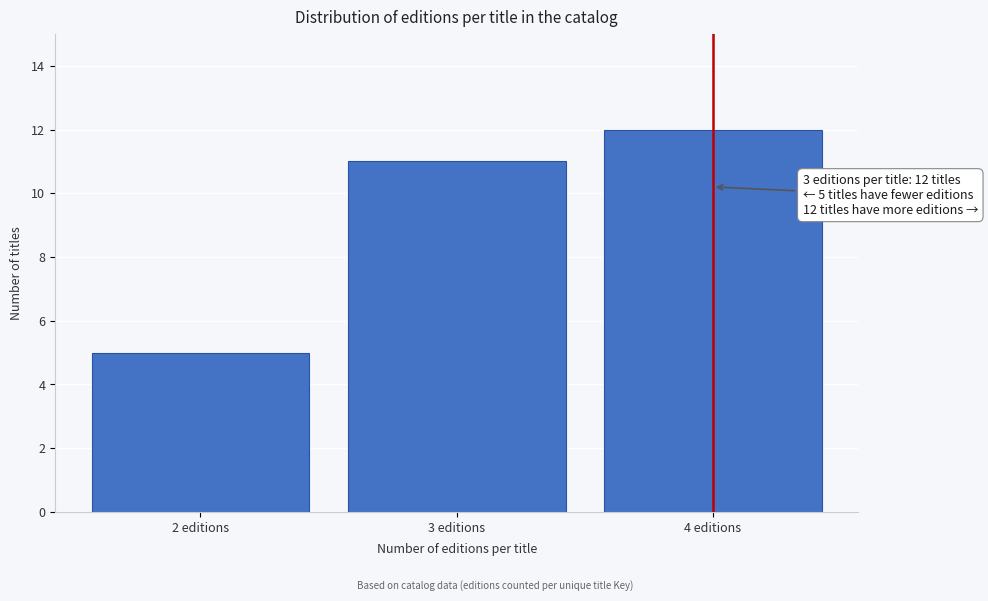

Reading left to right, what are all the values shown in this chart?

2 editions=5	3 editions=11	4 editions=12